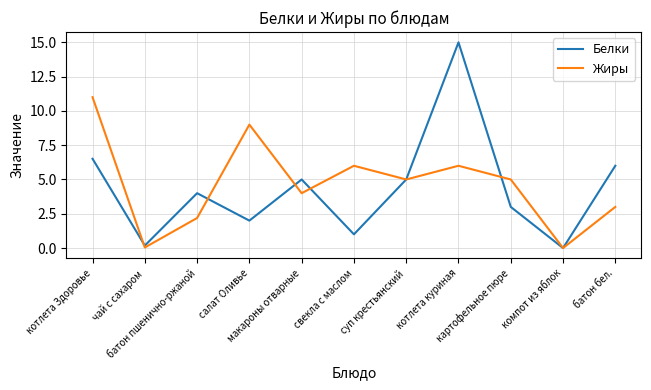

At котлета Здоровье, list the series in order from largest to smallest.

Жиры, Белки